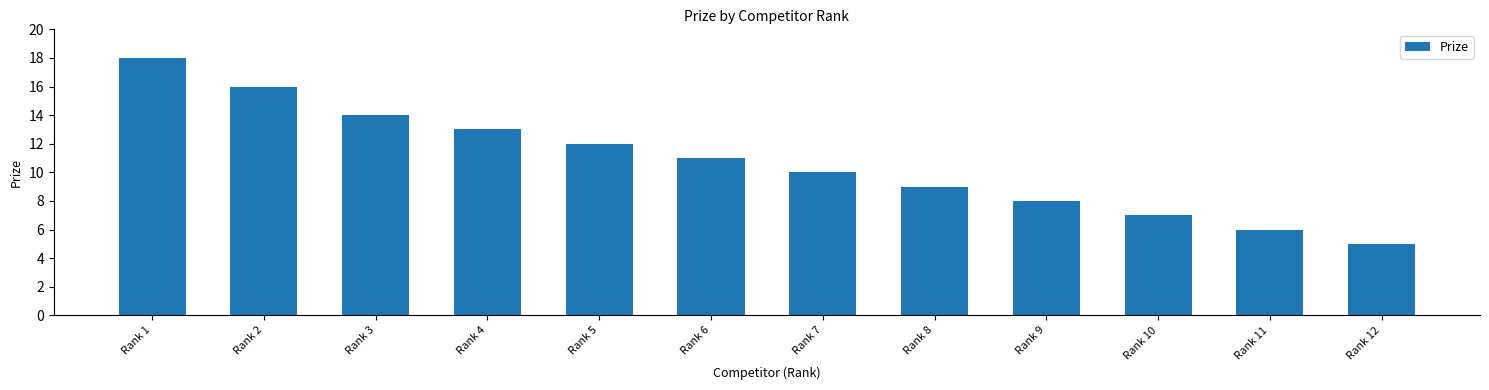

Reading left to right, extract all data points from this chart.

18	16	14	13	12	11	10	9	8	7	6	5